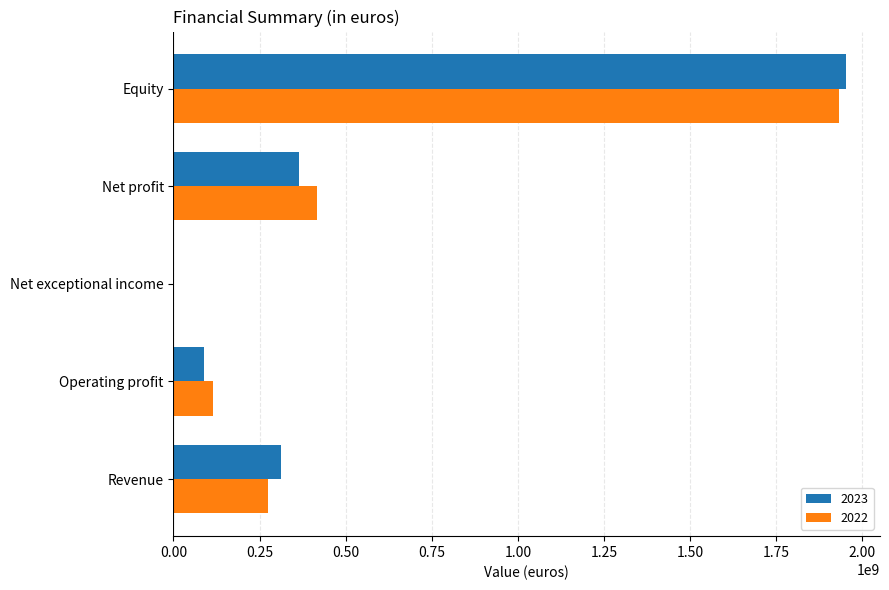

At which label is 2022 closest to 966232552?

Net profit